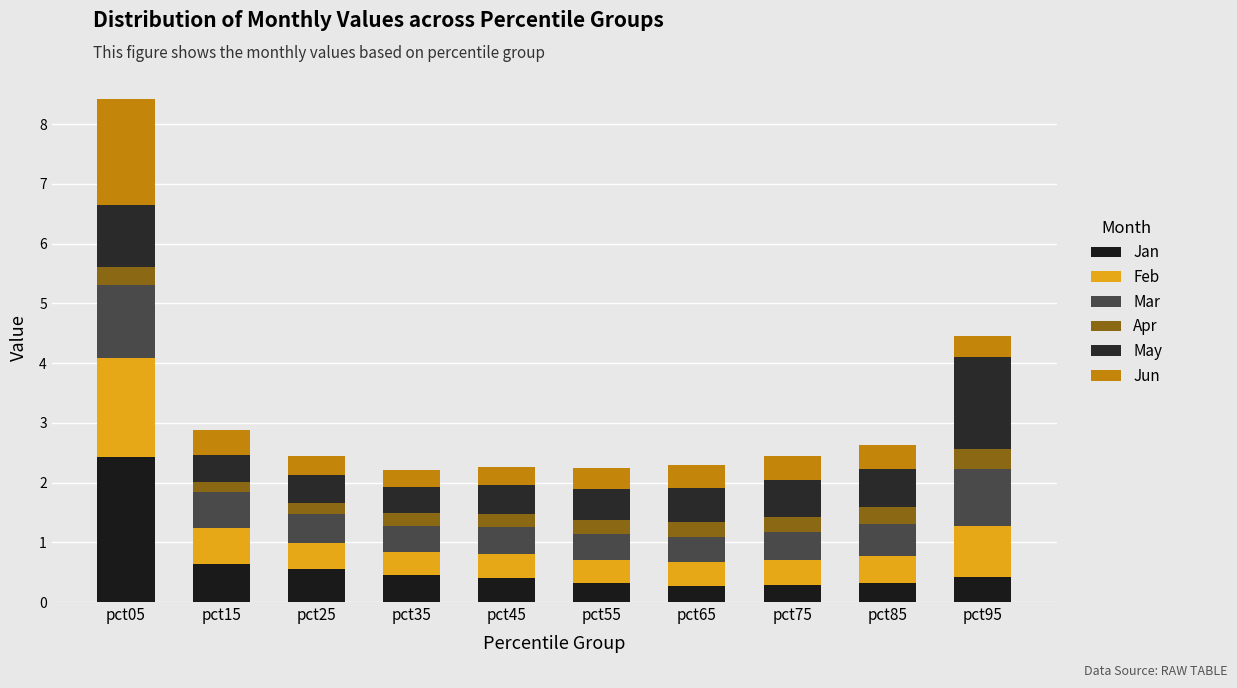

The Mar series shows 0.9 at pct25. True or false?

False